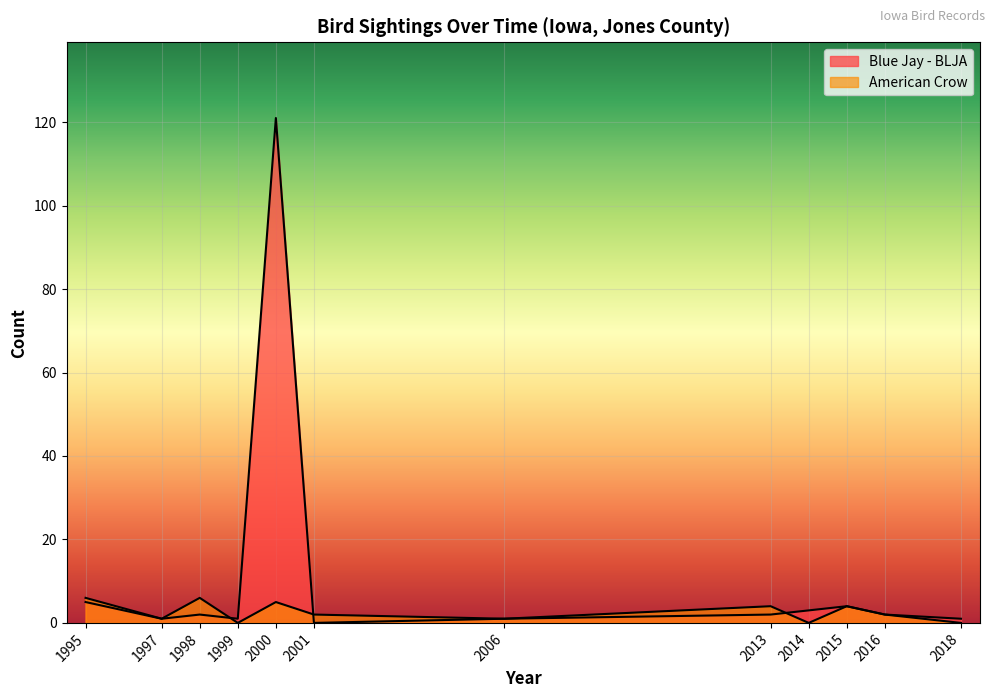

What is the label of the 10th point from the left?

2015